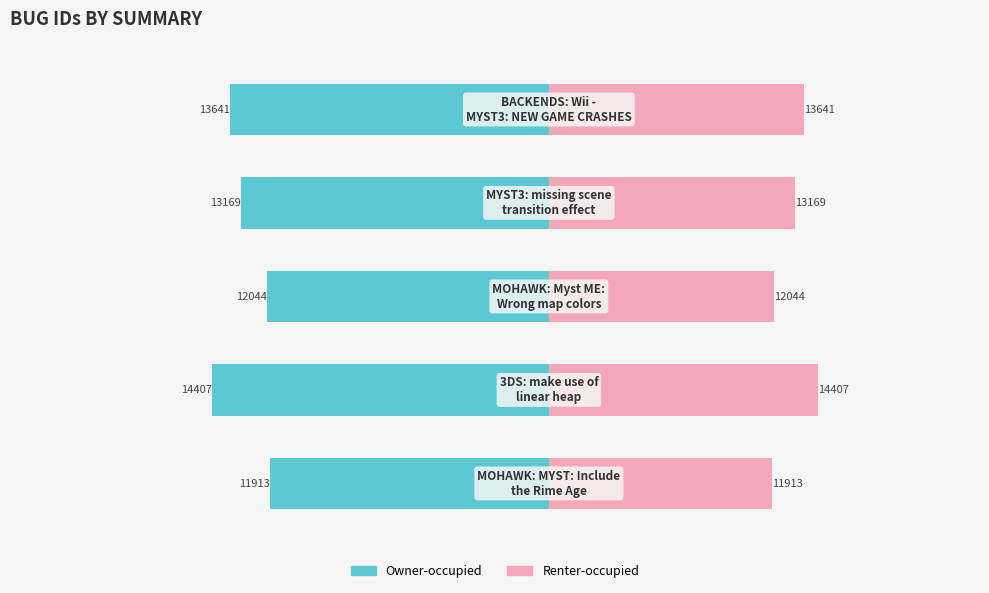

Reading right to left, what are all the values shown in this chart?

Owner-occupied: -68.2	-65.8	-60.2	-72.0	-59.6
Renter-occupied: 54.6	52.7	48.2	57.6	47.7